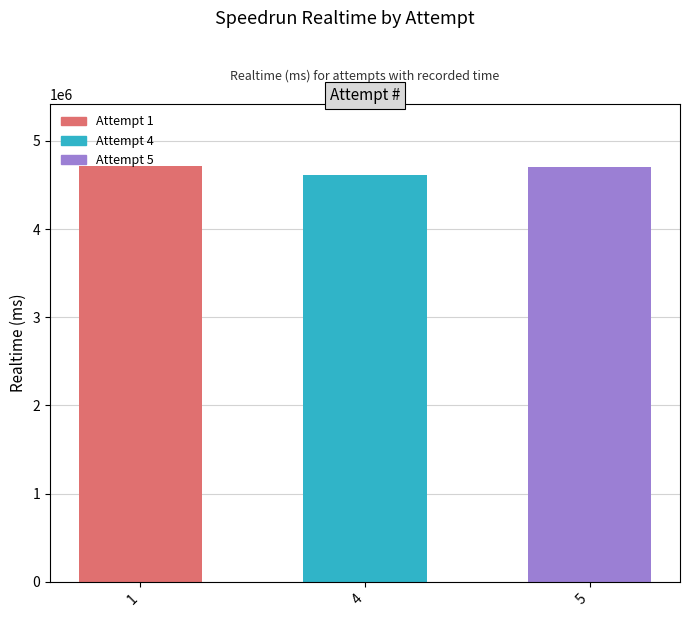

How many series are shown in this chart?

1